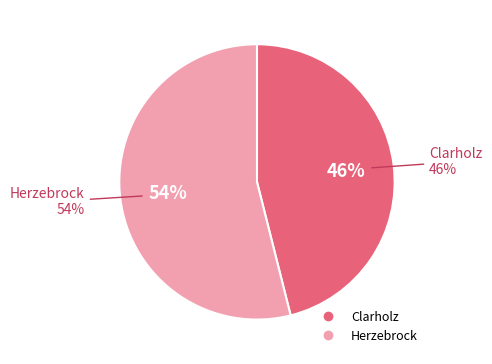

Count the number of slices in the pie.

2